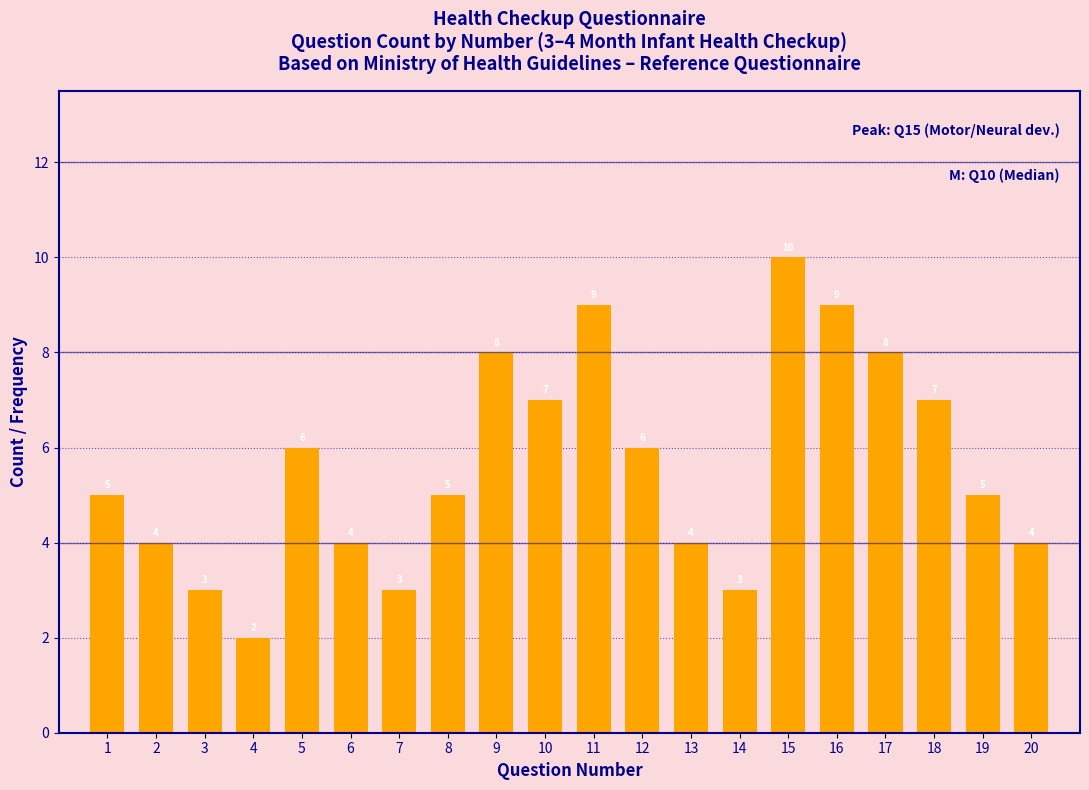

What is the ratio of the value at 15 to the value at 16?

1.1